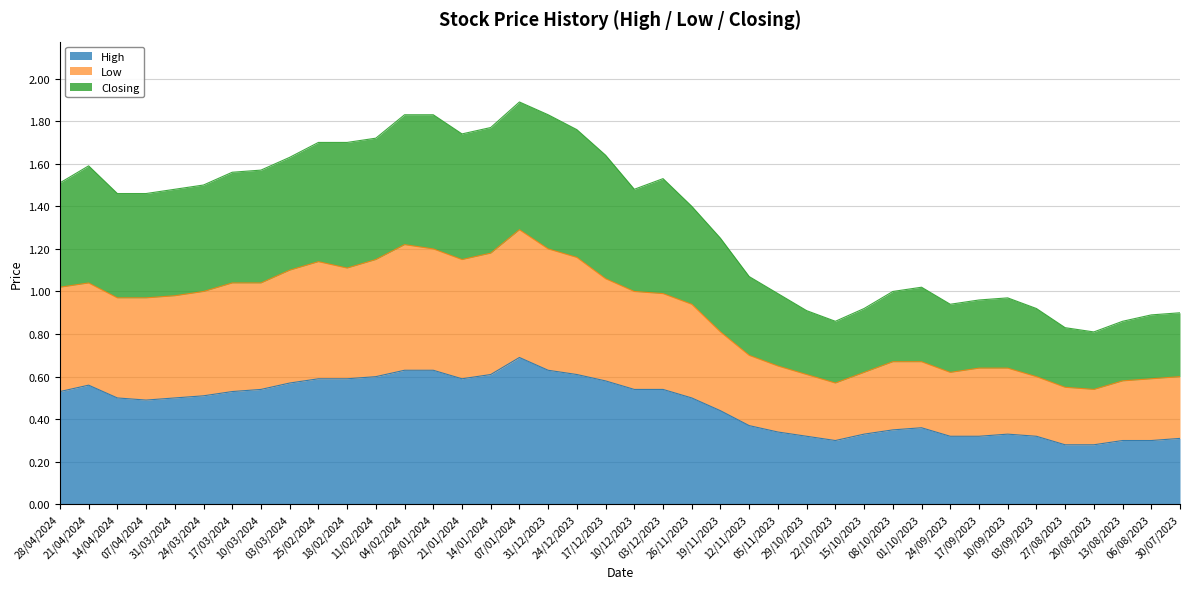

What is the sum of the High values at 17/12/2023 and 17/03/2024?

1.1